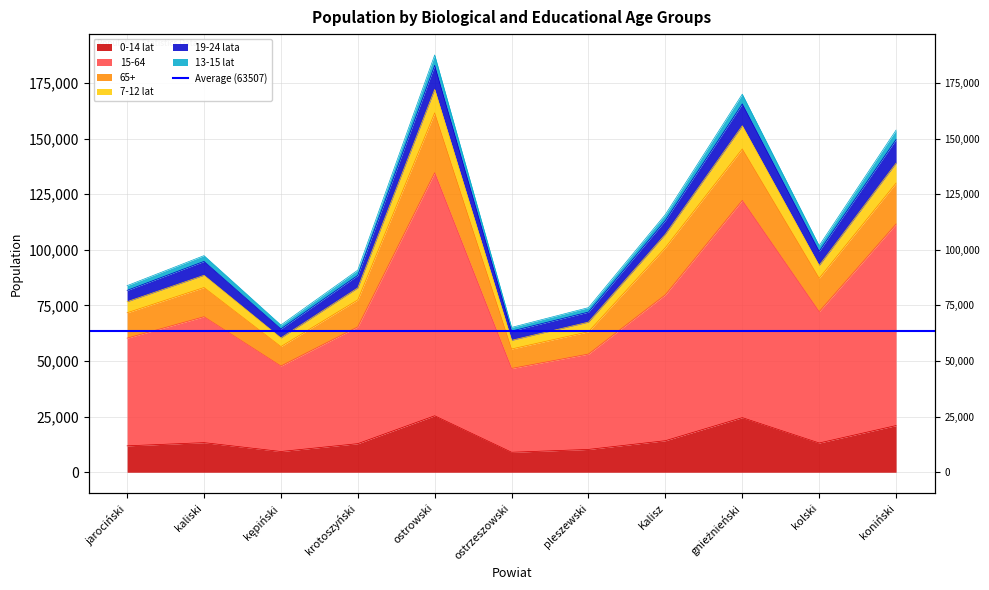

What is the sum of the 13-15 lat values at ostrowski and pleszewski?

254900